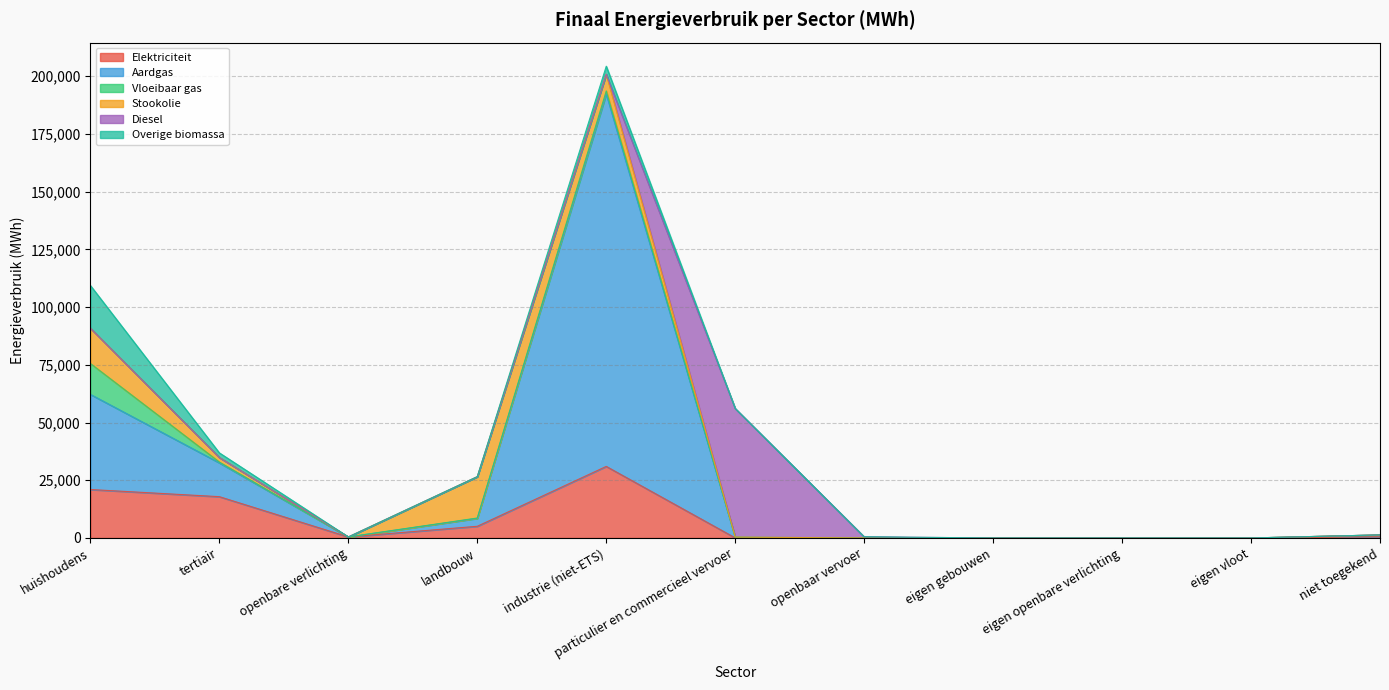

True or false: Diesel and Stookolie intersect in this chart.

True